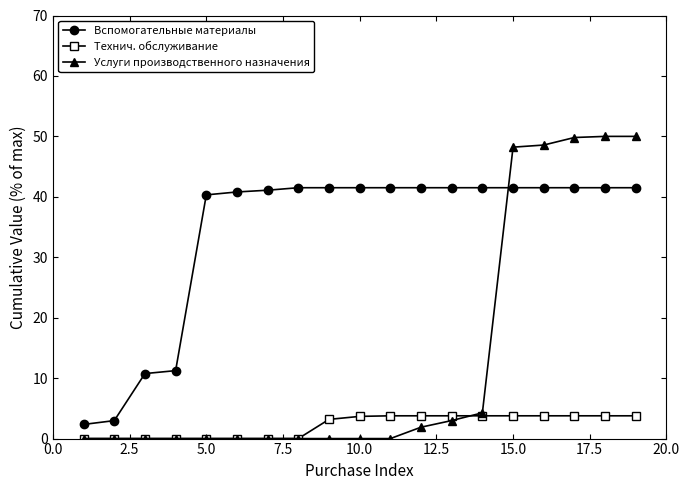

What is the value of the Технич. обслуживание point at the 15th from the left?

3.8